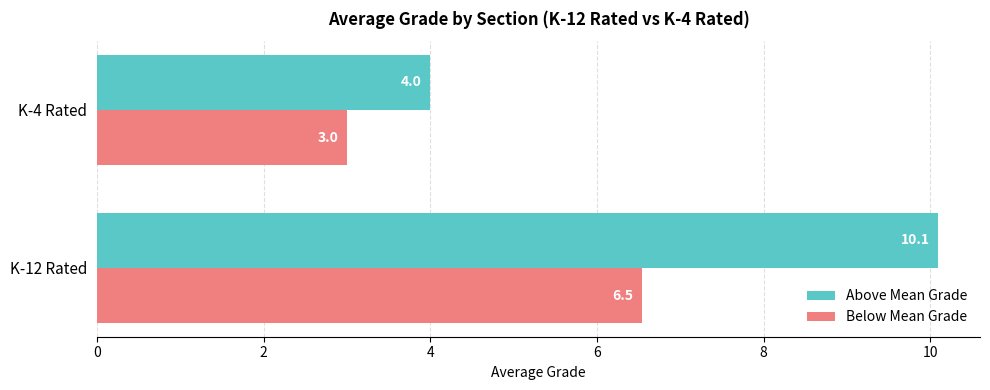

True or false: Above Mean Grade has a value of 4.0 at K-4 Rated.

True